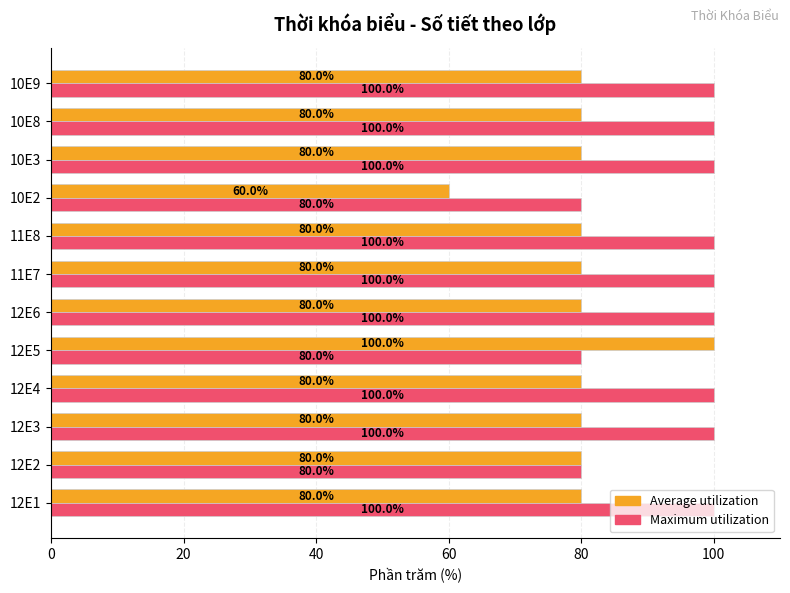

Which series has the widest spread of values?

Average utilization